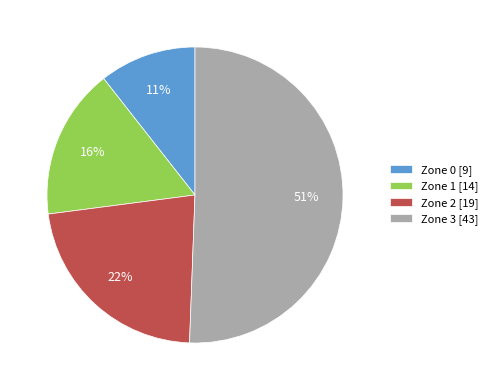

Is there a majority slice in this chart?

Yes